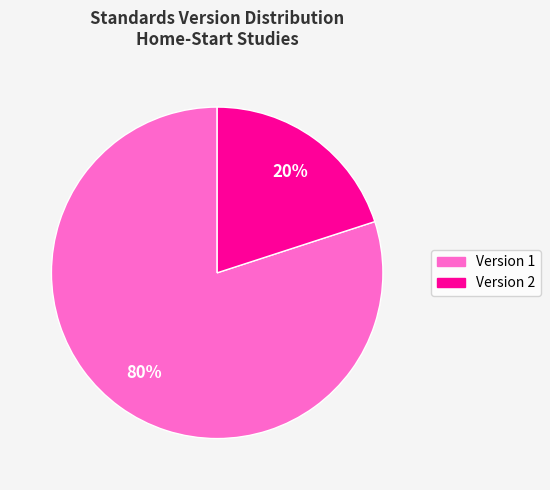

How many slices are in this pie chart?

2